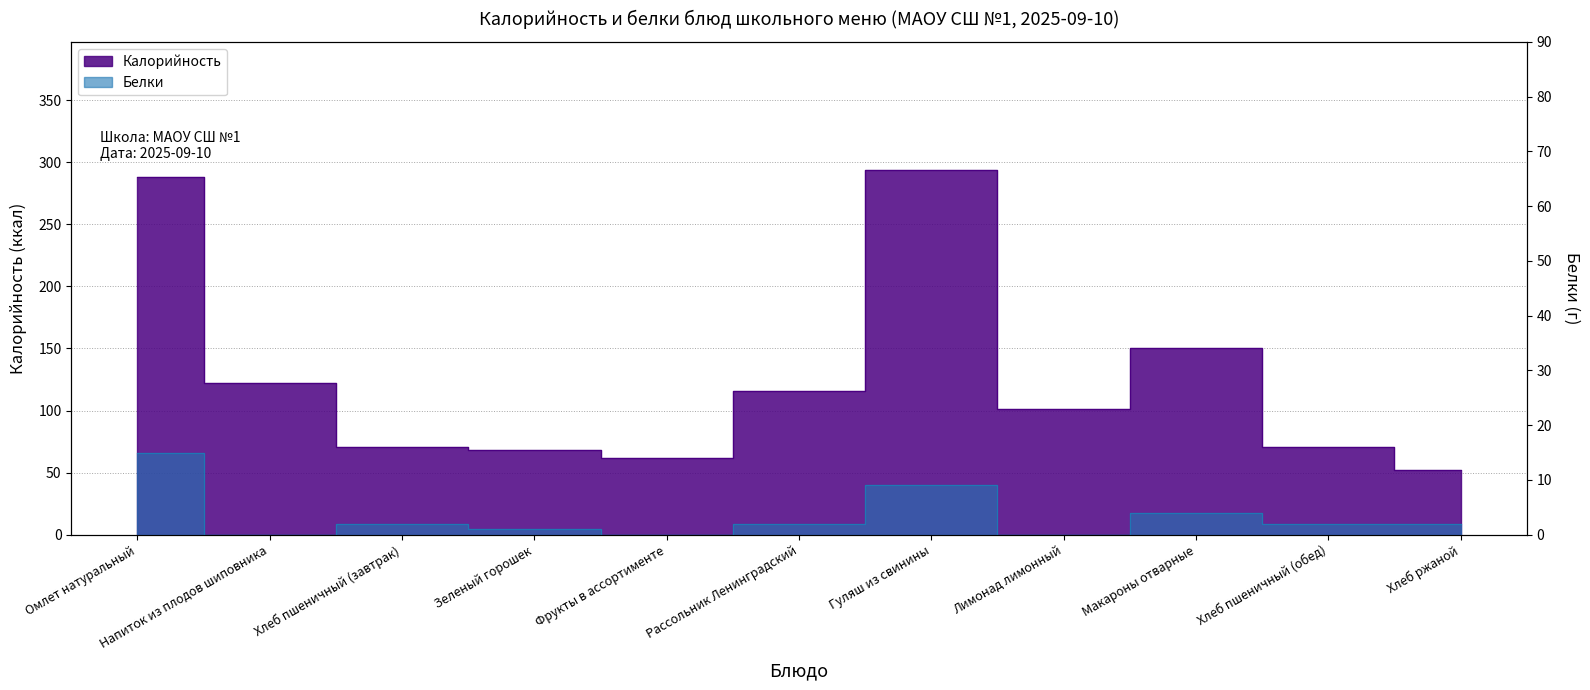

How many values in the Калорийность series exceed 101?

5